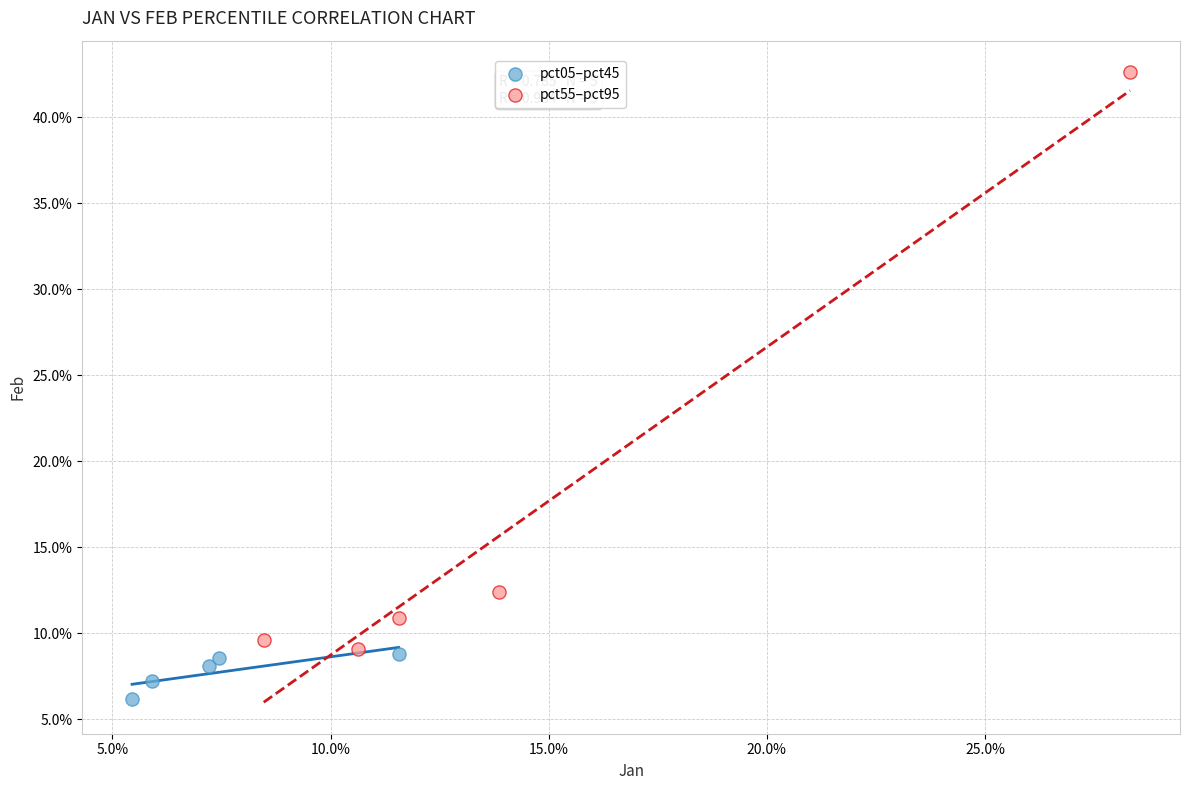

Which series reaches the maximum Y coordinate?

pct55–pct95